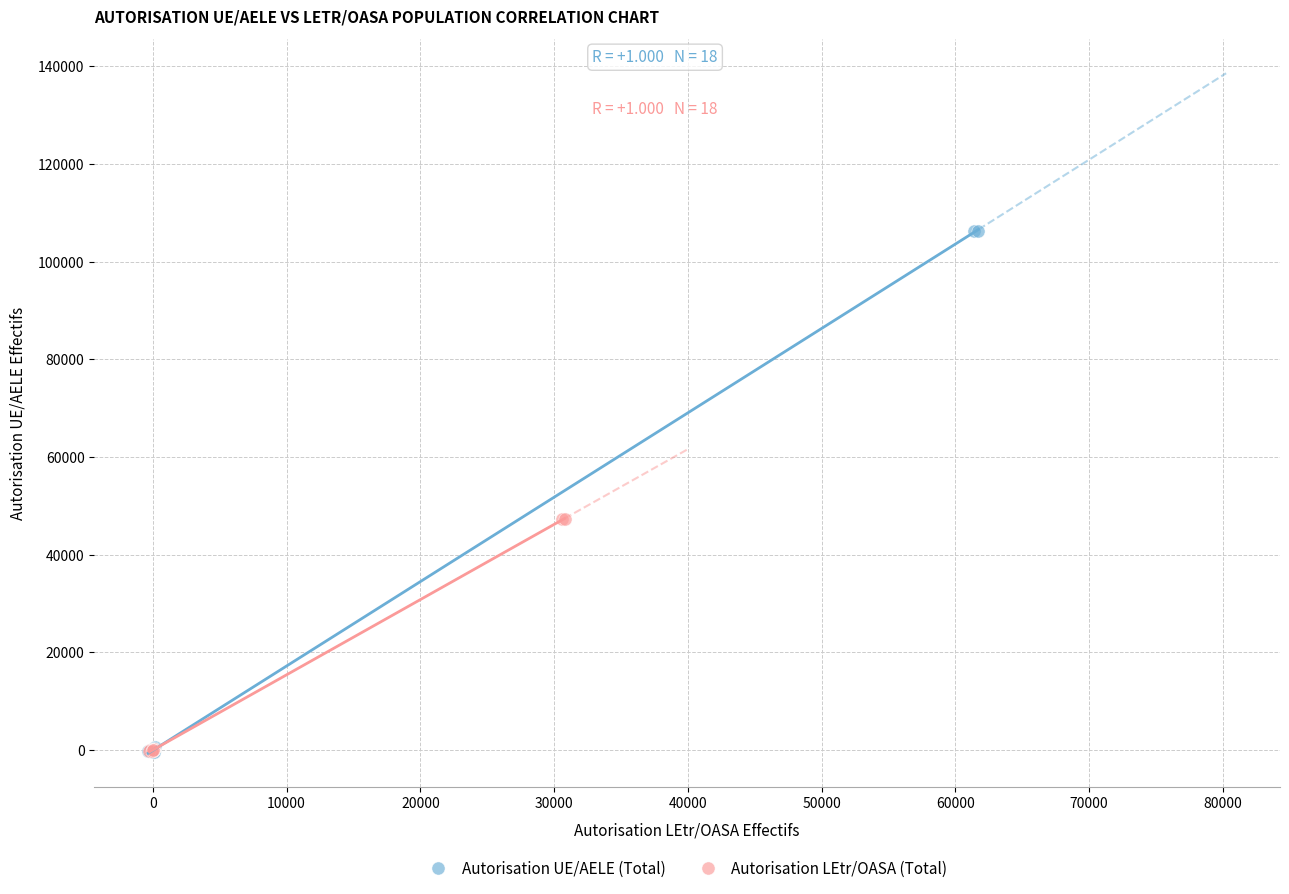

Which series contains the highest Y value?

Autorisation UE/AELE (Total)